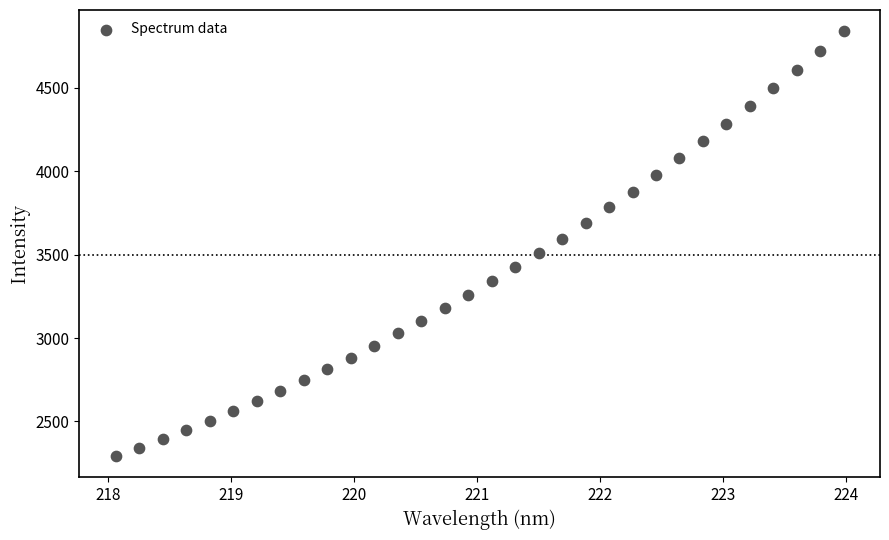

What is the range of X values (max minus min)?

5.9